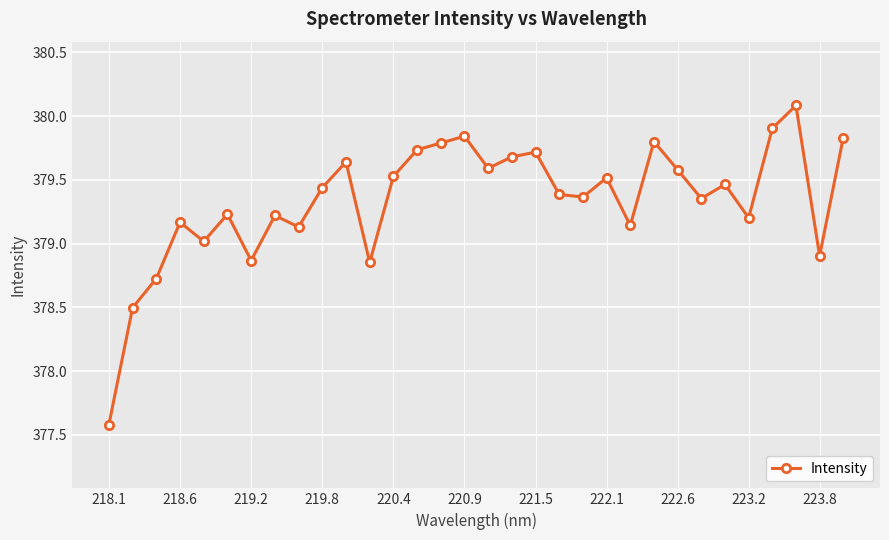

What is the sum of all values?

12138.8